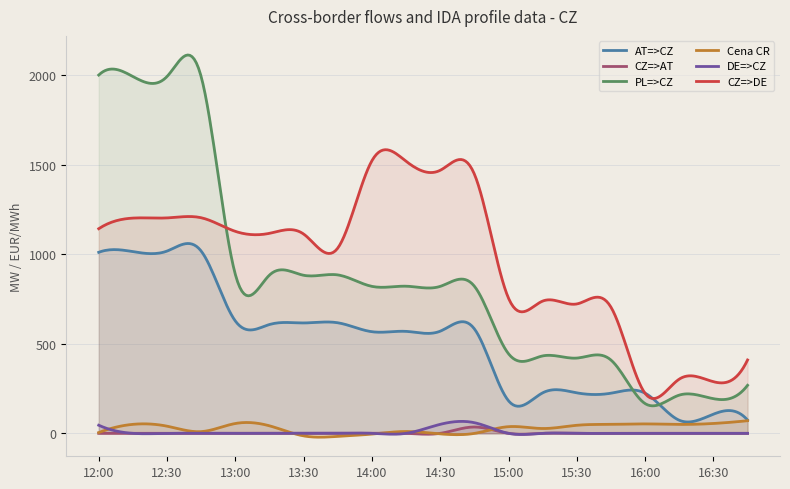

At which category does the chart reach its peak across all series?

12:00